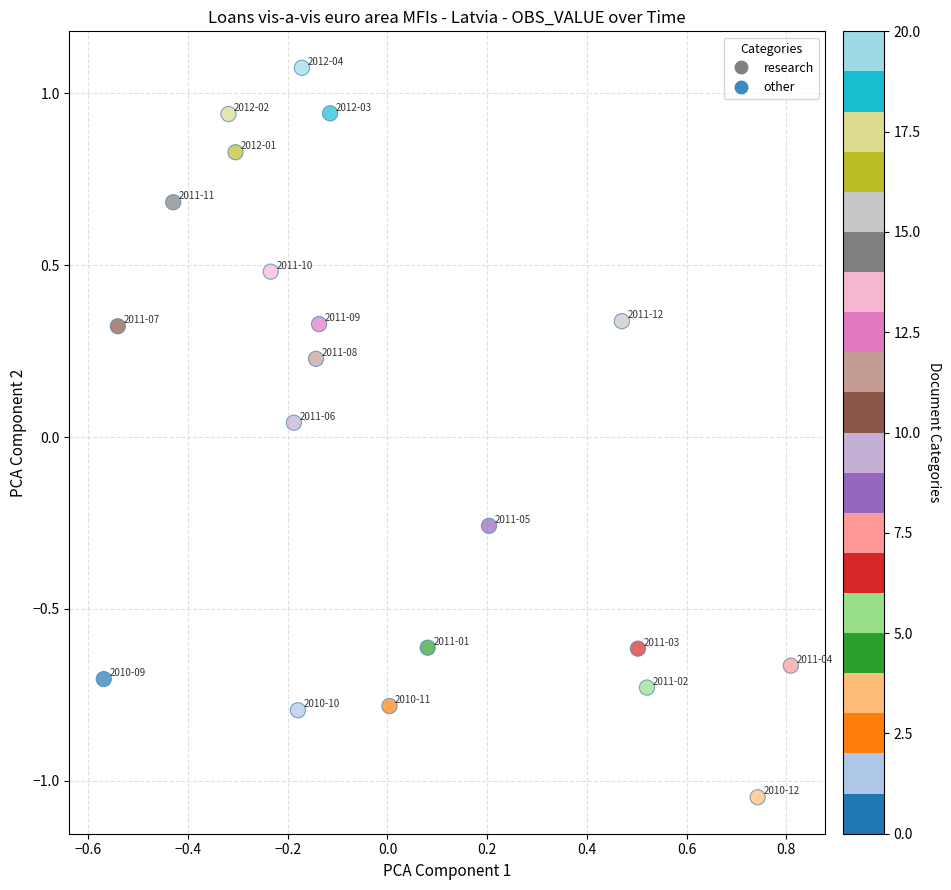

What is the range of Y values (max minus min)?

2.1